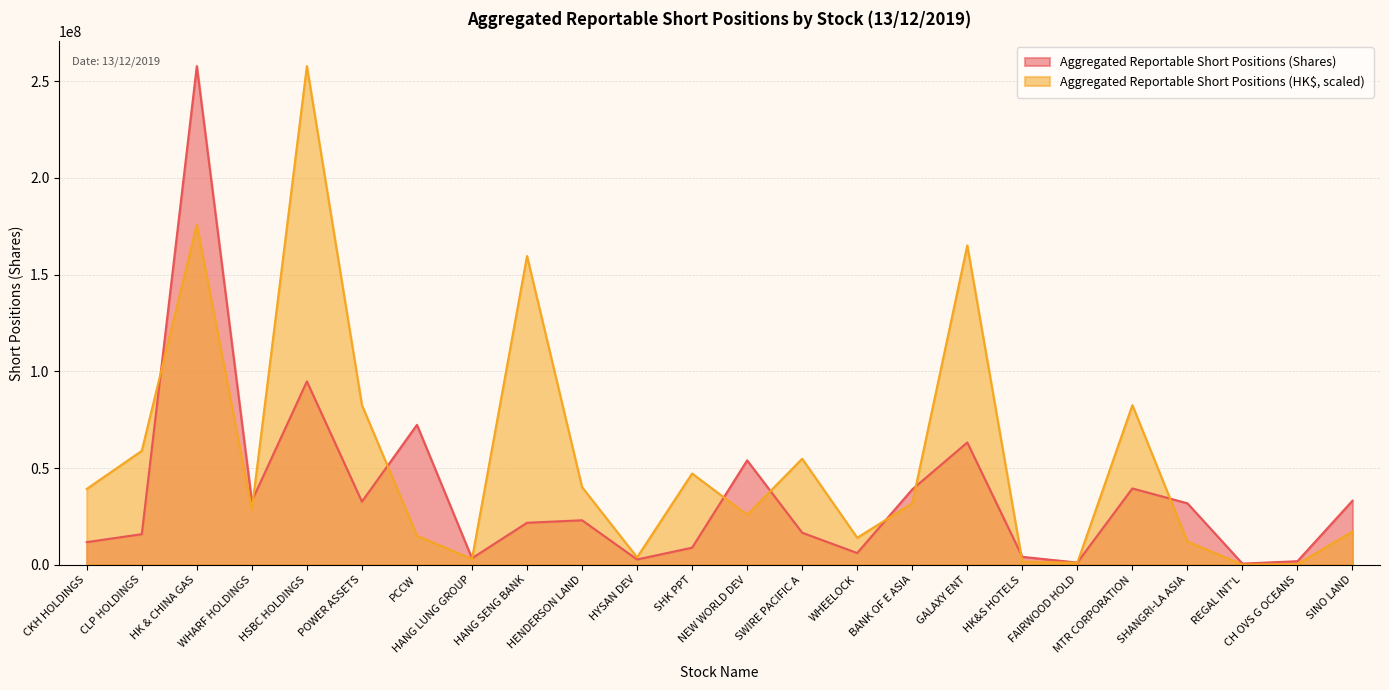

What position from the left is HK & CHINA GAS?

3